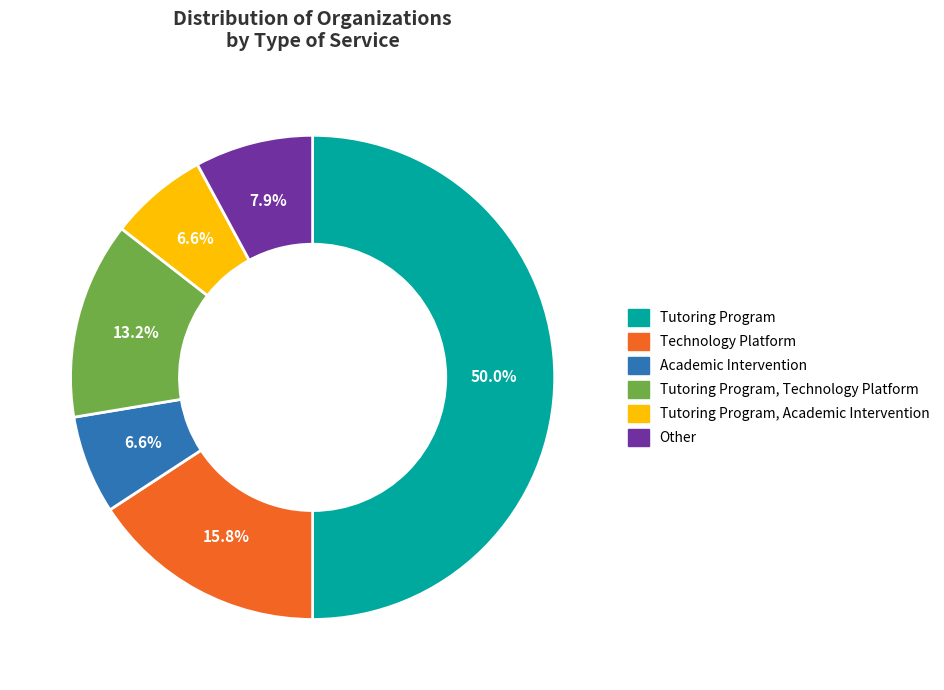

How many segments does this pie chart have?

6